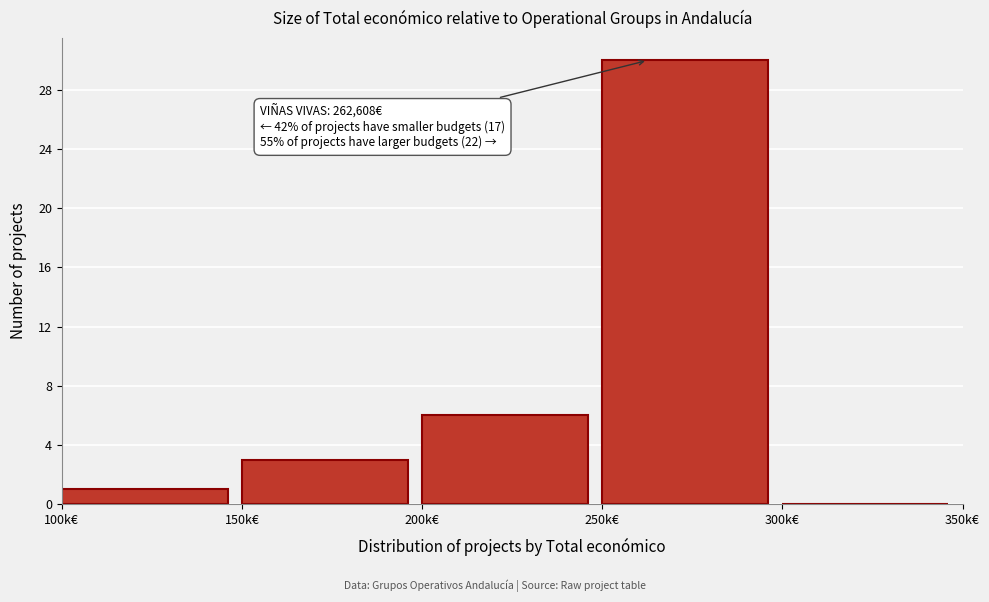

Reading right to left, transcribe all the data shown in this chart.

300k€=0	250k€=30	200k€=6	150k€=3	100k€=1